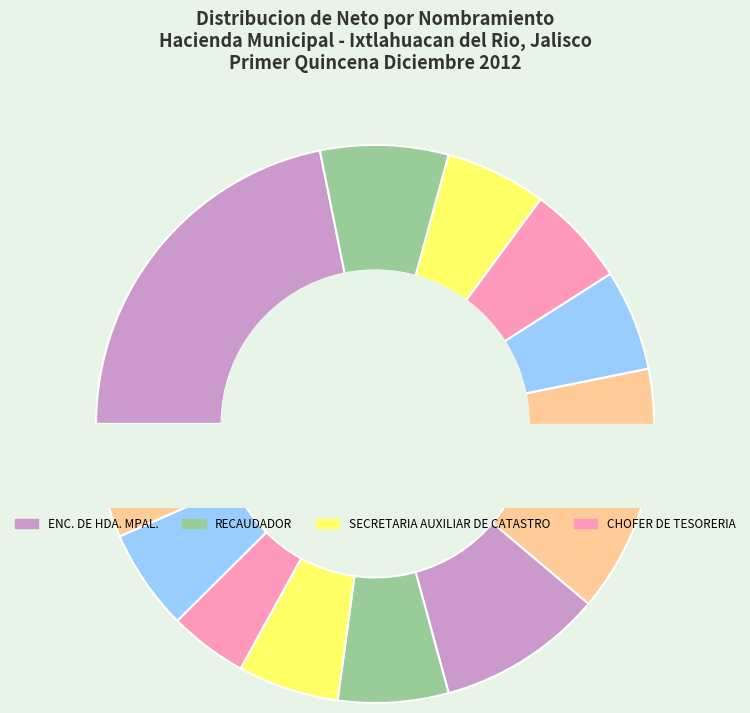

What is the smallest slice in the pie chart?

SECRETARIA AUXILIAR DE CATASTRO